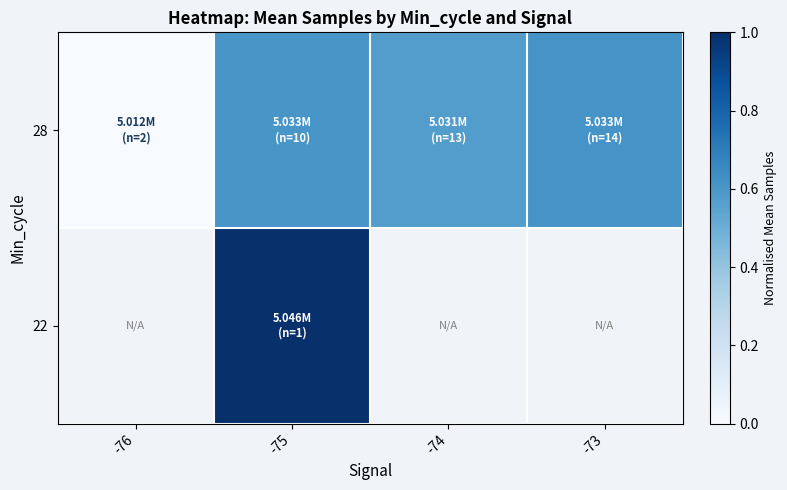

List the series in order of their peak value, lowest first.

22, 28